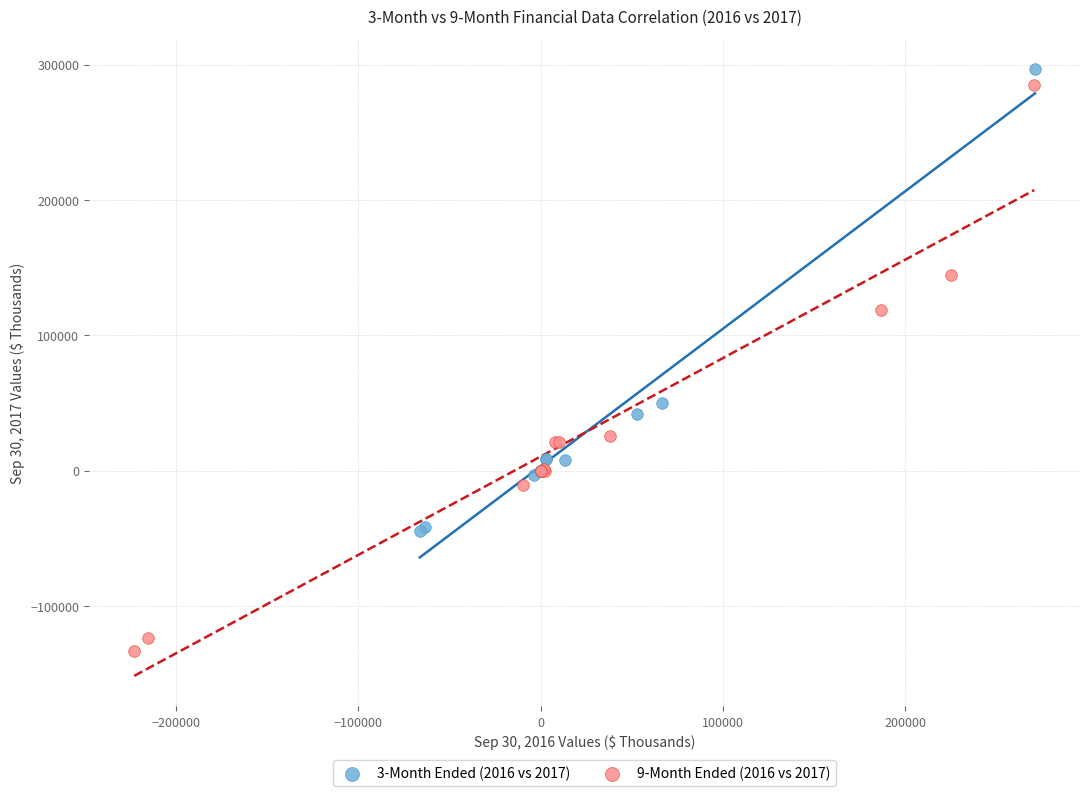

Which series has the widest spread of Y values?

9-Month Ended (2016 vs 2017)